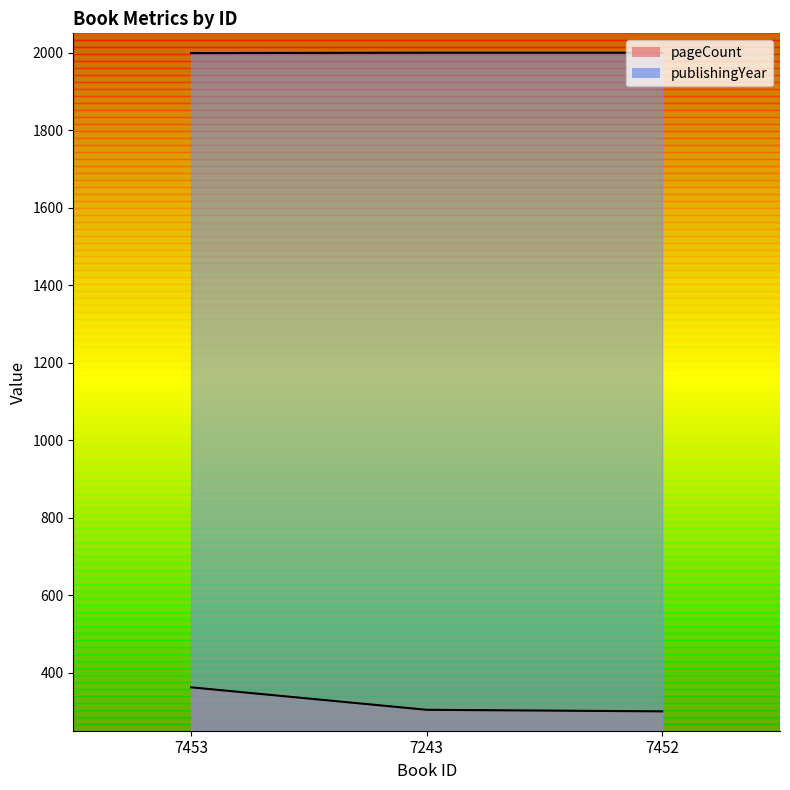

What is the minimum value for publishingYear?

1999